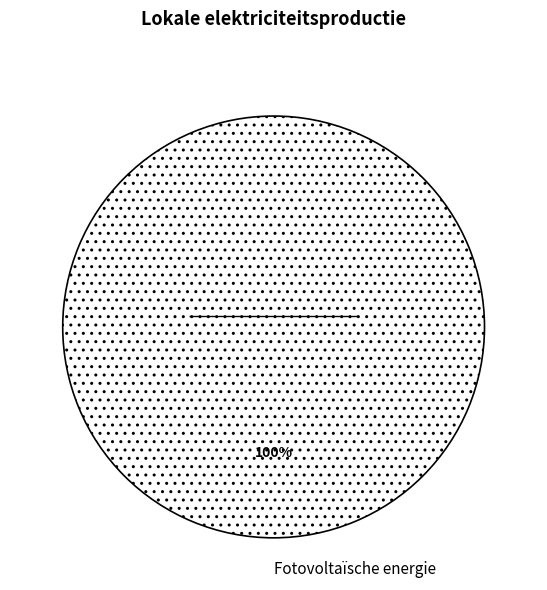

To the nearest percent, what percentage of the pie is Fotovoltaïsche energie?

100%